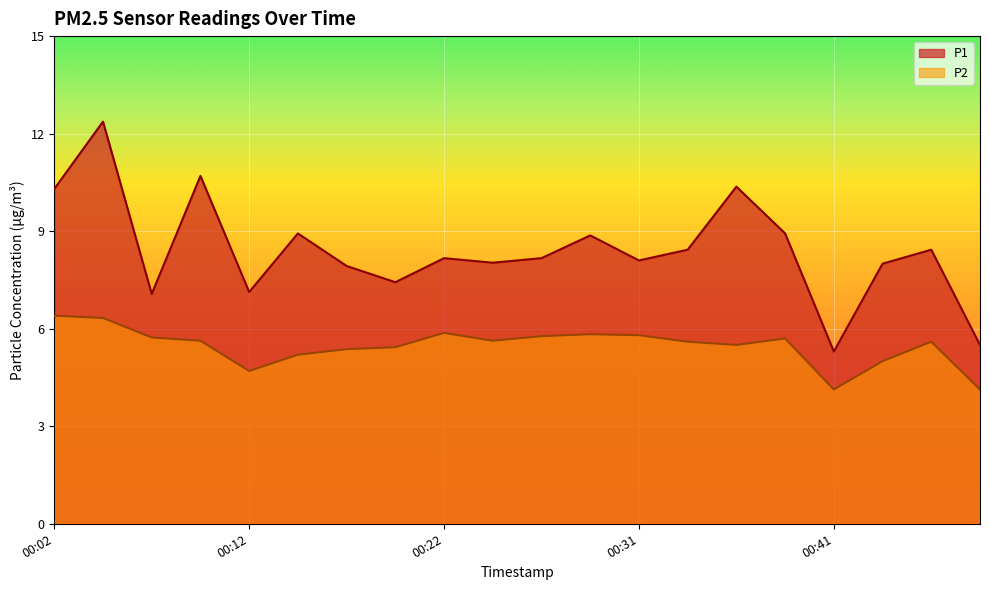

What is the minimum value for P1?

5.3